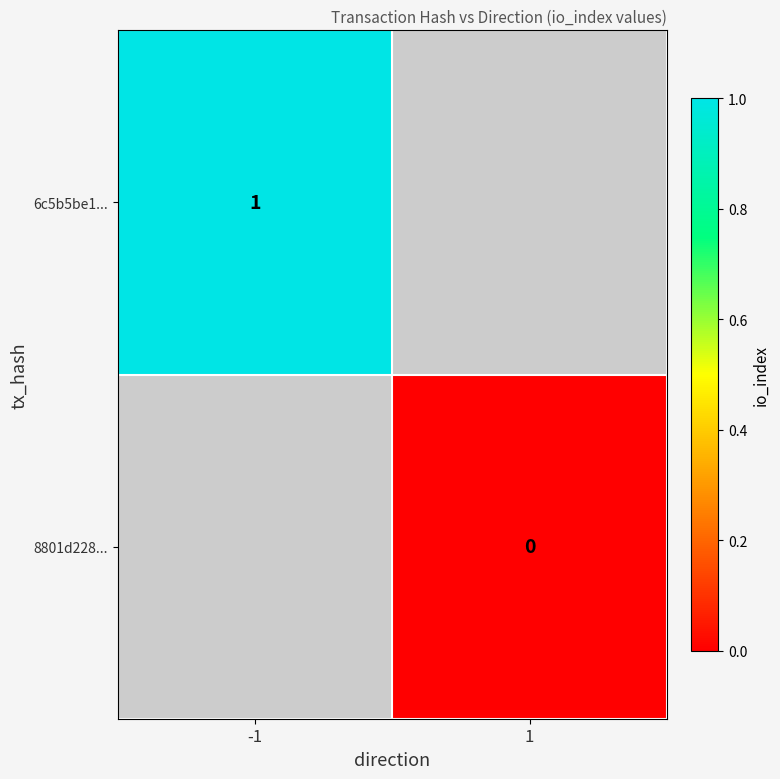

Is the value of 6c5b5be1... at -1 greater than the value of 8801d228... at 1?

Yes